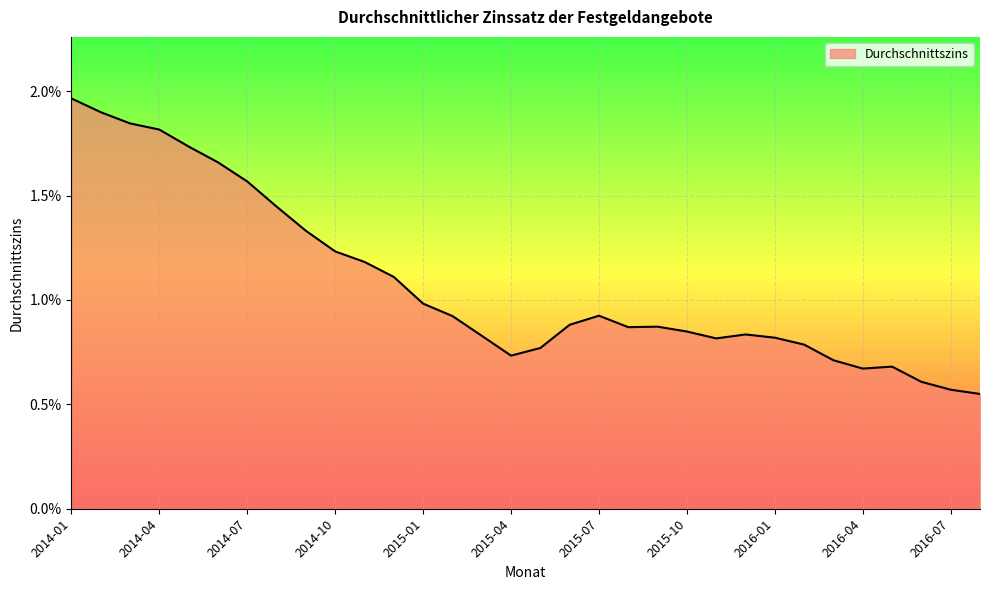

Rank the categories by value from highest to lowest.

2014-01, 2014-02, 2014-03, 2014-04, 2014-05, 2014-06, 2014-07, 2014-08, 2014-09, 2014-10, 2014-11, 2014-12, 2015-01, 2015-07, 2015-02, 2015-06, 2015-09, 2015-08, 2015-10, 2015-12, 2015-03, 2016-01, 2015-11, 2016-02, 2015-05, 2015-04, 2016-03, 2016-05, 2016-04, 2016-06, 2016-07, 2016-08